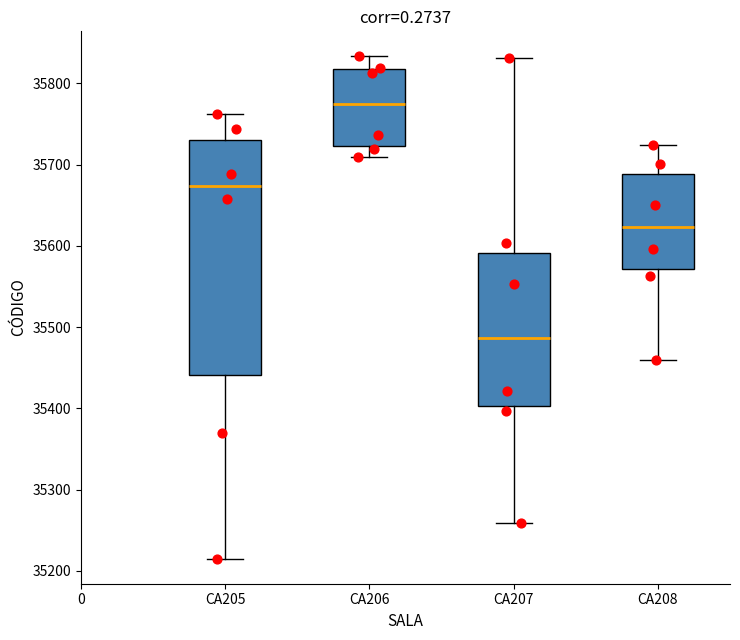

Reading left to right, read every box against the y-axis: the position of its median line, the range the box covers, and the ends of its whiskers. The values are not printed on the chart, so give them approximately, as read against the axis.

CA205: median 35670, box 35440 to 35730, whiskers 35220 to 35760
CA206: median 35770, box 35720 to 35820, whiskers 35710 to 35830
CA207: median 35490, box 35400 to 35590, whiskers 35260 to 35830
CA208: median 35620, box 35570 to 35690, whiskers 35460 to 35720